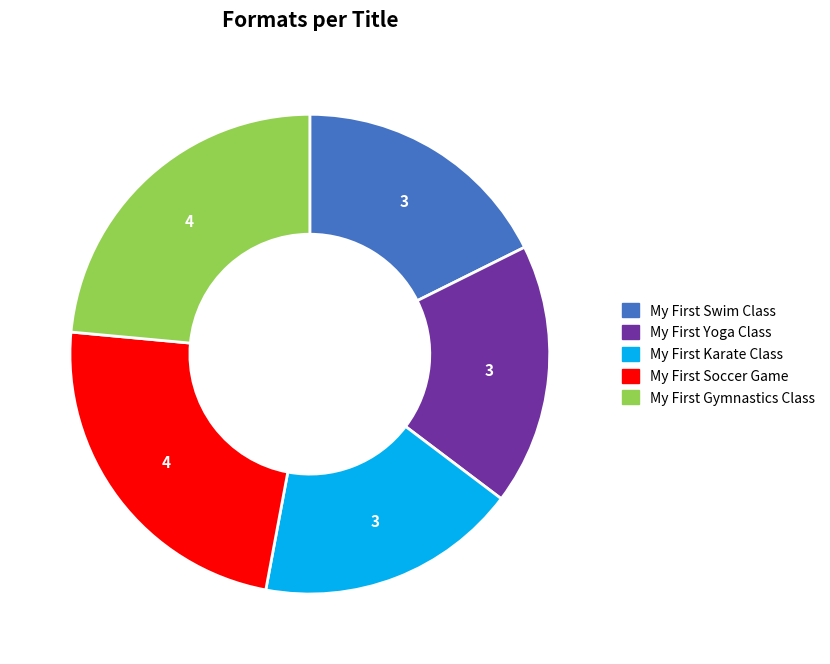

Does any single category account for the majority?

No